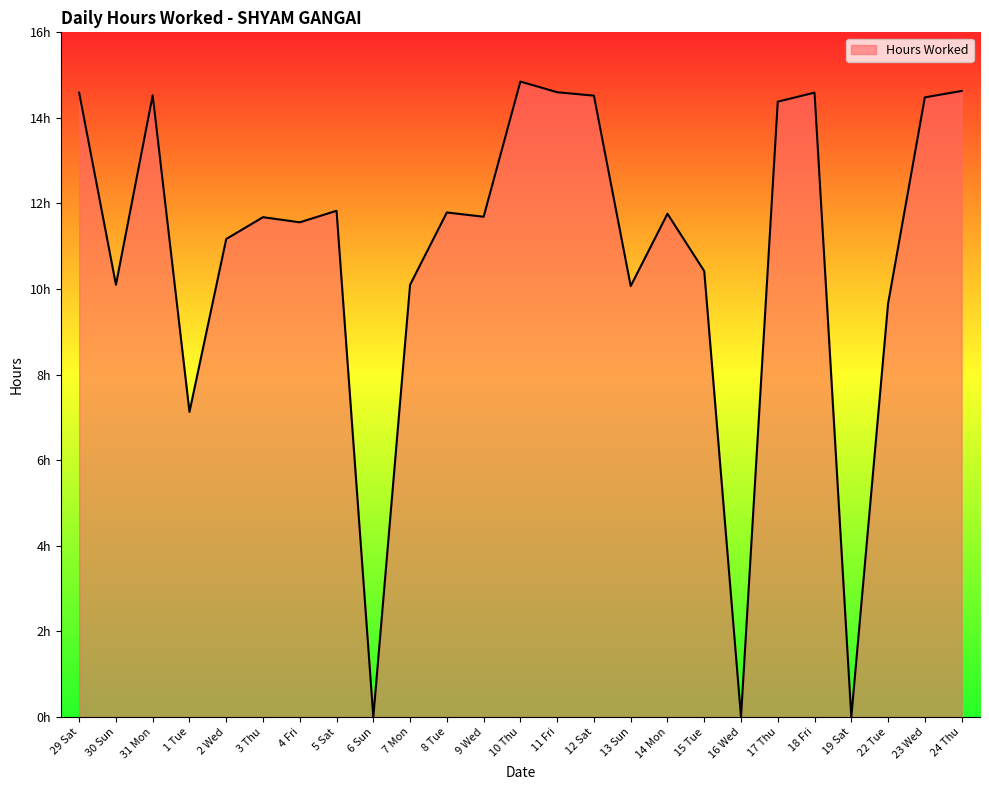

Reading right to left, list all the values displayed in this chart.

14.6	14.5	9.7	0.0	14.6	14.4	0.0	10.4	11.8	10.1	14.5	14.6	14.8	11.7	11.8	10.1	0.0	11.8	11.6	11.7	11.2	7.1	14.5	10.1	14.6